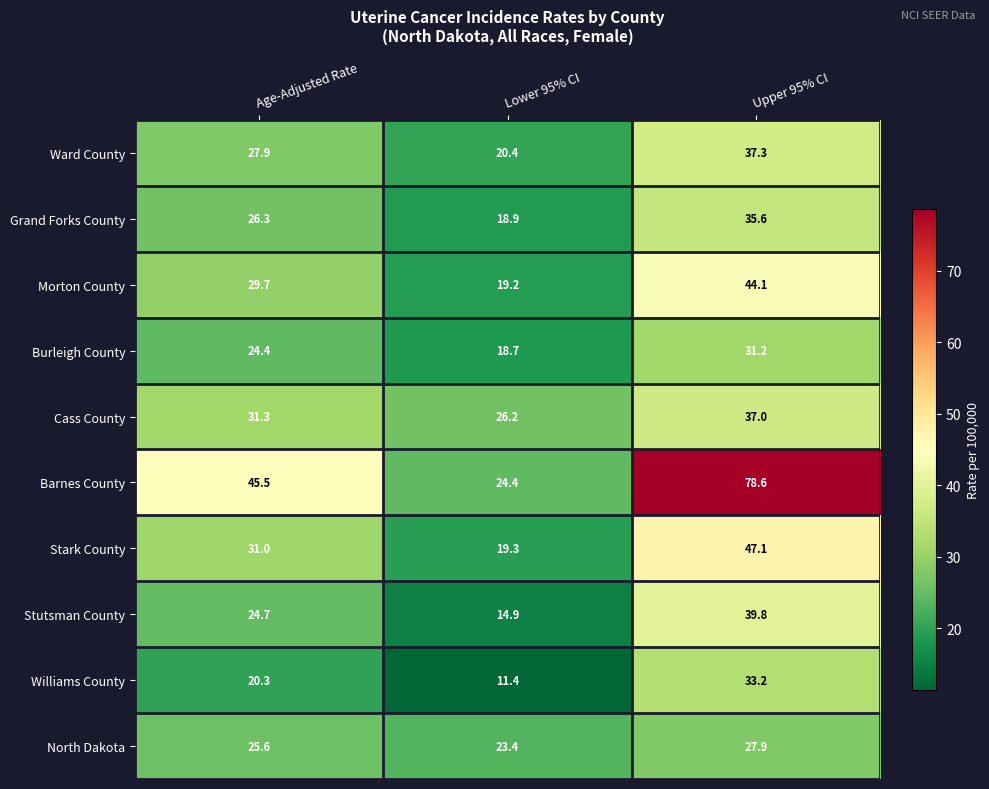

Rank the series at Upper 95% CI from highest to lowest value.

Barnes County, Stark County, Morton County, Stutsman County, Ward County, Cass County, Grand Forks County, Williams County, Burleigh County, North Dakota